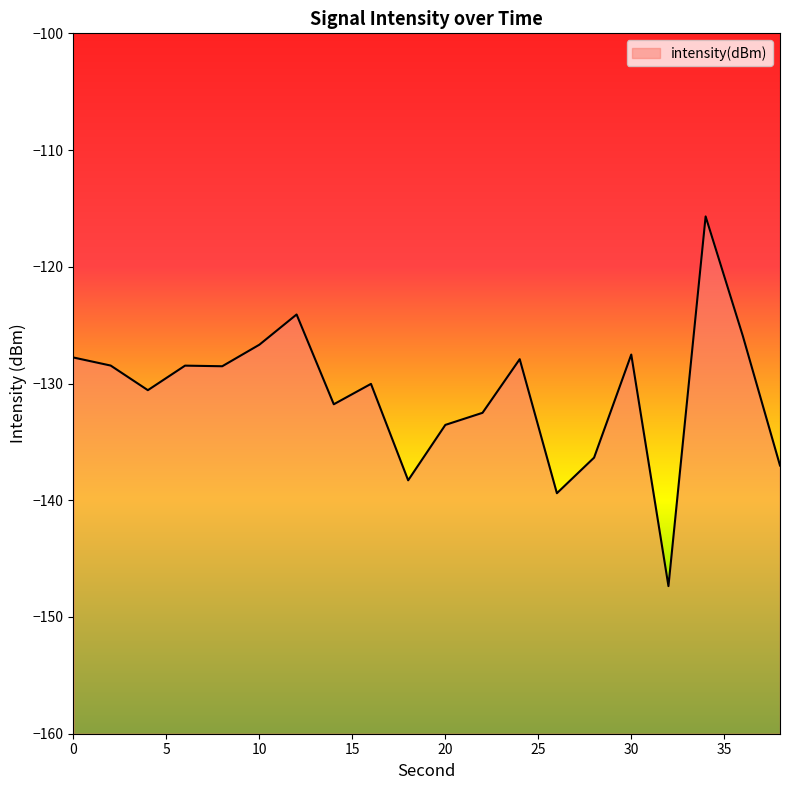

What is the maximum value shown in the chart?

-115.7